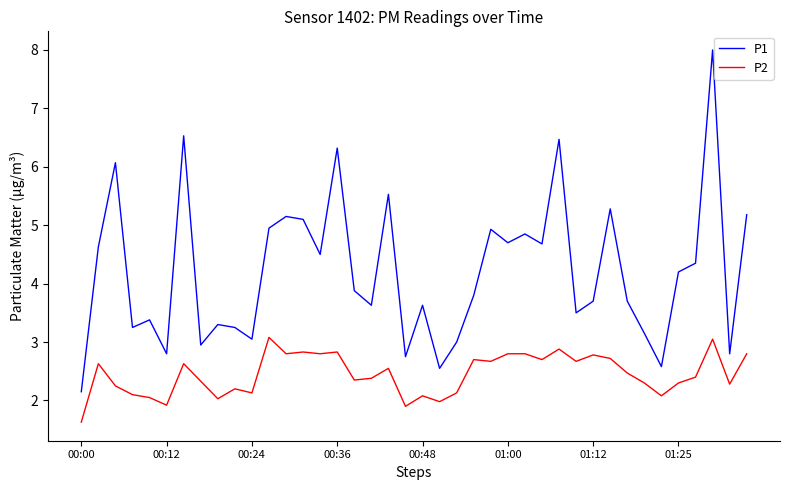

What is the maximum value for P2?

3.1